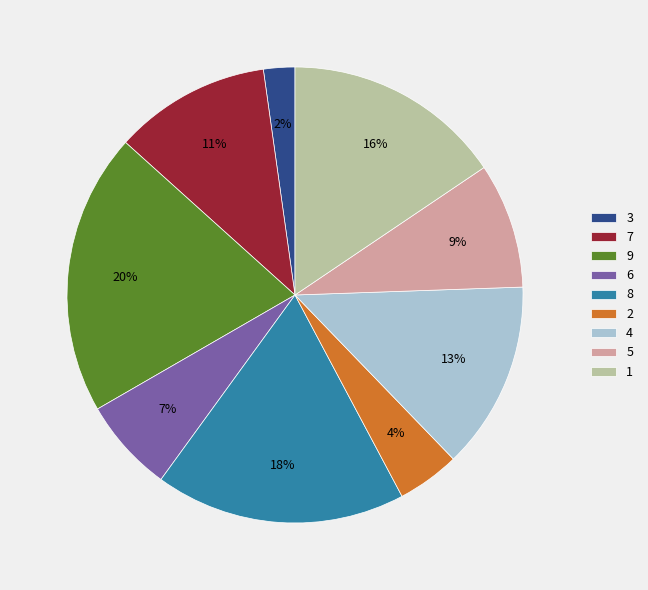

Rank the categories by value from lowest to highest.

3, 2, 6, 5, 7, 4, 1, 8, 9